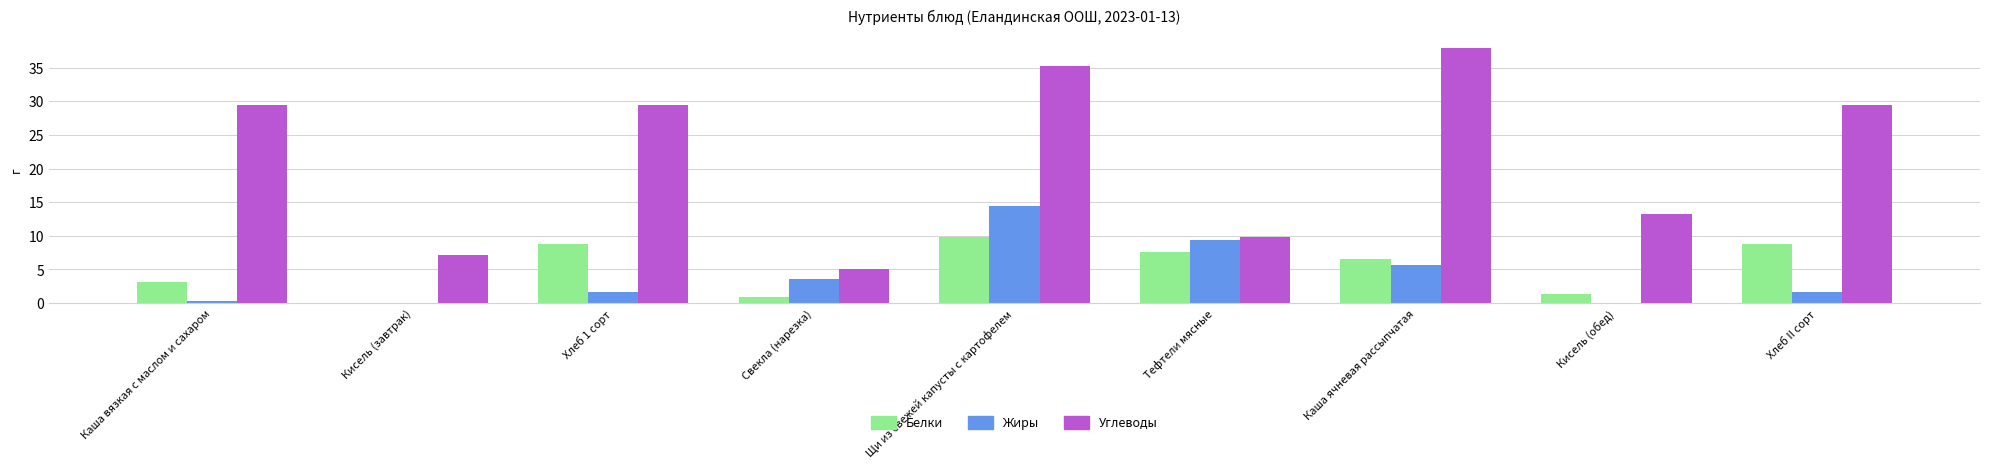

True or false: Углеводы has a value of 51.3 at Щи из свежей капусты с картофелем.

False